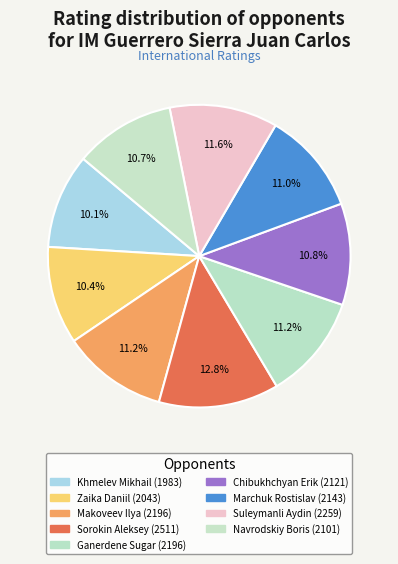

The Khmelev Mikhail slice represents 10% of the pie. True or false?

True